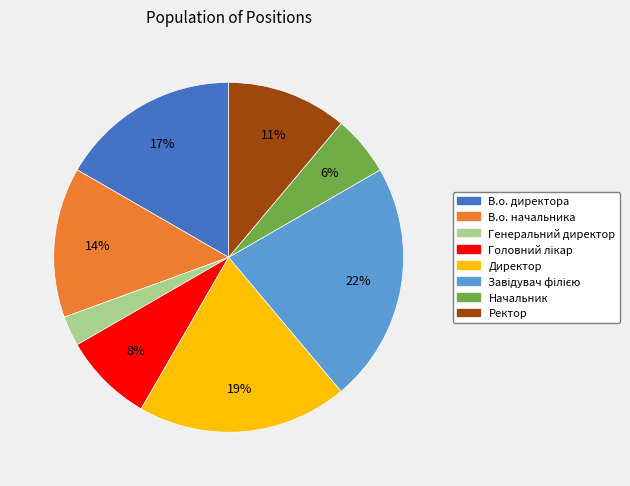

The Ректор slice represents 11% of the pie. True or false?

True